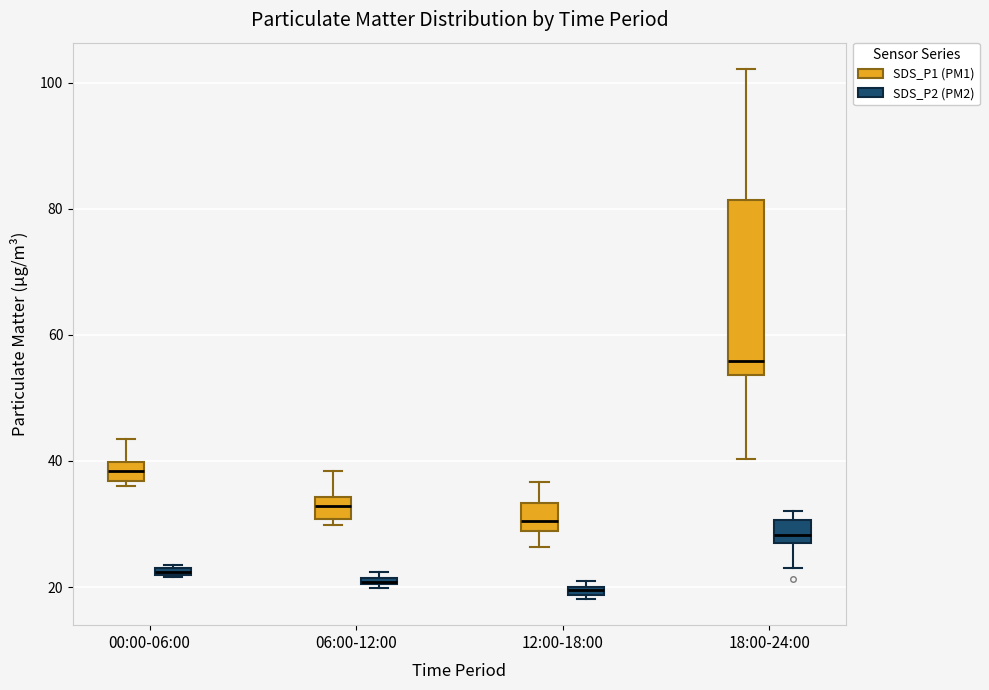

Which box is the tallest, from its lower edge to its upper edge?

18:00-24:00 (SDS_P1 (PM1))